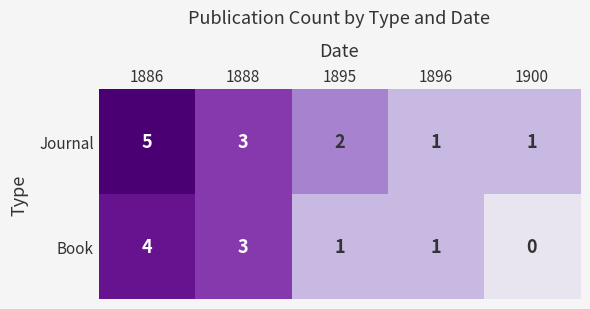

What is the difference between the maximum and minimum values in the Book series?

4